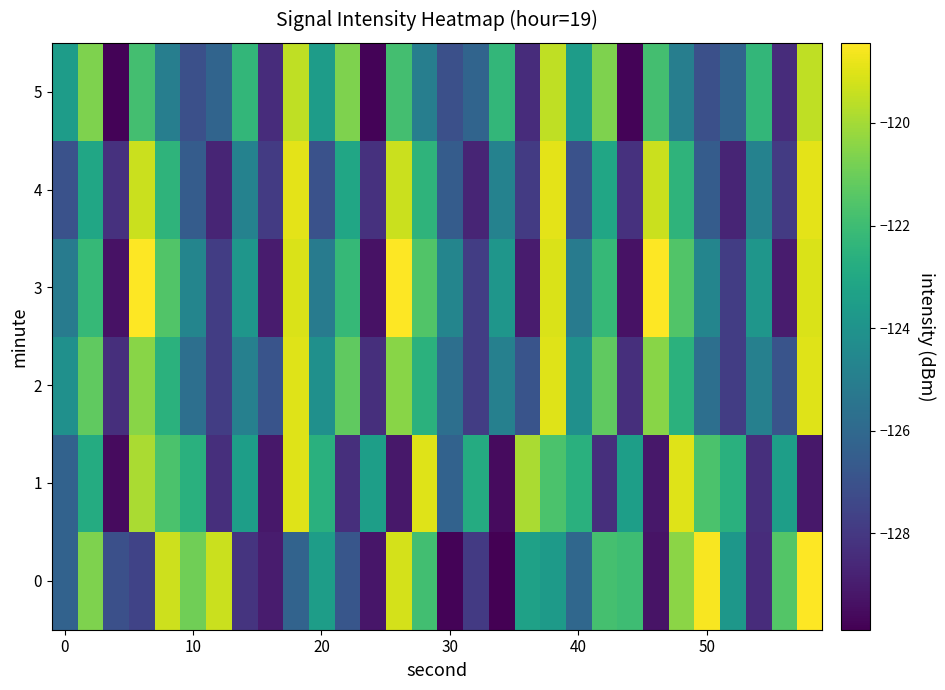

Reading left to right, list all the values displayed in this chart.

0: -126.3	-120.7	-127.1	-127.6	-119.3	-120.9	-119.3	-128.2	-129.0	-126.2	-123.5	-126.8	-129.2	-119.2	-121.9	-129.7	-128.0	-129.9	-123.4	-123.6	-126.1	-121.8	-122.0	-129.3	-120.4	-118.6	-123.8	-128.4	-121.5	-118.4
1: -126.3	-122.8	-129.5	-119.9	-121.7	-122.6	-128.3	-123.5	-129.1	-119.0	-122.6	-128.3	-123.5	-129.1	-119.0	-126.3	-122.8	-129.5	-119.9	-121.7	-122.6	-128.3	-123.5	-129.1	-119.0	-121.7	-122.6	-128.3	-123.5	-129.1
2: -124.1	-121.2	-128.3	-120.5	-122.6	-125.7	-127.8	-124.9	-126.9	-119.0	-124.1	-121.2	-128.3	-120.5	-122.6	-125.7	-127.8	-124.9	-126.9	-119.0	-124.1	-121.2	-128.3	-120.5	-122.6	-125.7	-127.8	-124.9	-126.9	-119.0
3: -125.1	-122.2	-129.3	-118.4	-121.6	-124.7	-127.8	-123.9	-129.0	-119.1	-125.1	-122.2	-129.3	-118.4	-121.6	-124.7	-127.8	-123.9	-129.0	-119.1	-125.1	-122.2	-129.3	-118.4	-121.6	-124.7	-127.8	-123.9	-129.0	-119.1
4: -127.0	-123.1	-128.2	-119.3	-122.5	-126.6	-128.7	-124.8	-127.9	-118.9	-127.0	-123.1	-128.2	-119.3	-122.5	-126.6	-128.7	-124.8	-127.9	-118.9	-127.0	-123.1	-128.2	-119.3	-122.5	-126.6	-128.7	-124.8	-127.9	-118.9
5: -123.5	-120.7	-129.8	-121.9	-125.0	-127.1	-126.2	-122.3	-128.4	-119.5	-123.5	-120.7	-129.8	-121.9	-125.0	-127.1	-126.2	-122.3	-128.4	-119.5	-123.5	-120.7	-129.8	-121.9	-125.0	-127.1	-126.2	-122.3	-128.4	-119.5